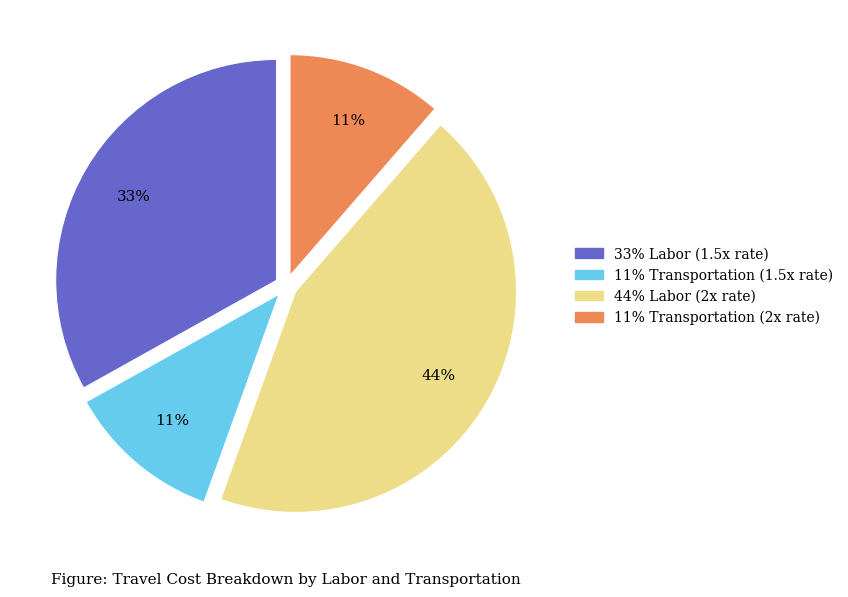

Is there any slice that represents more than half of the pie?

No